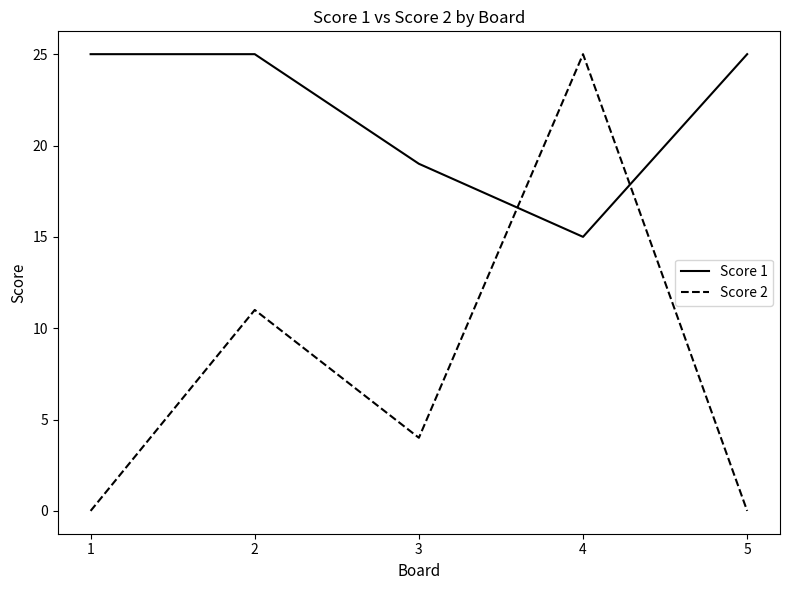

Which category has the lowest value in the Score 1 series?

4